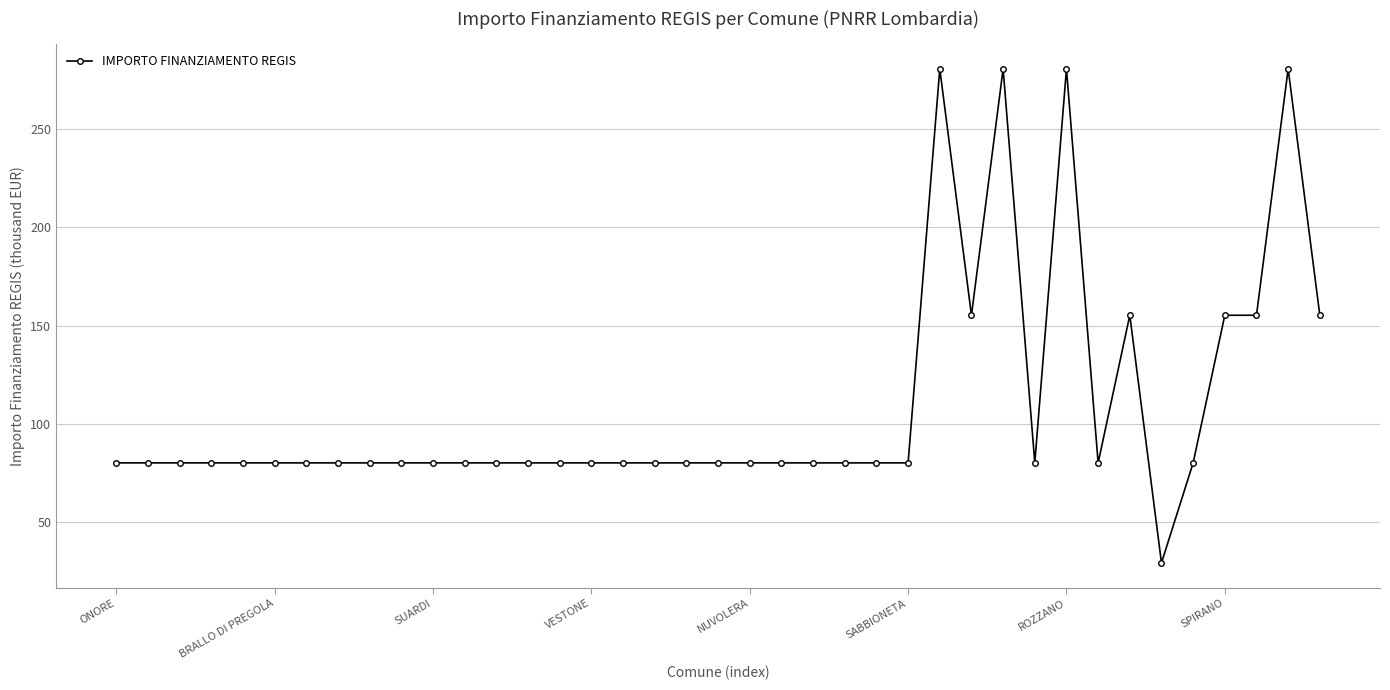

How many data points are above 79?

38